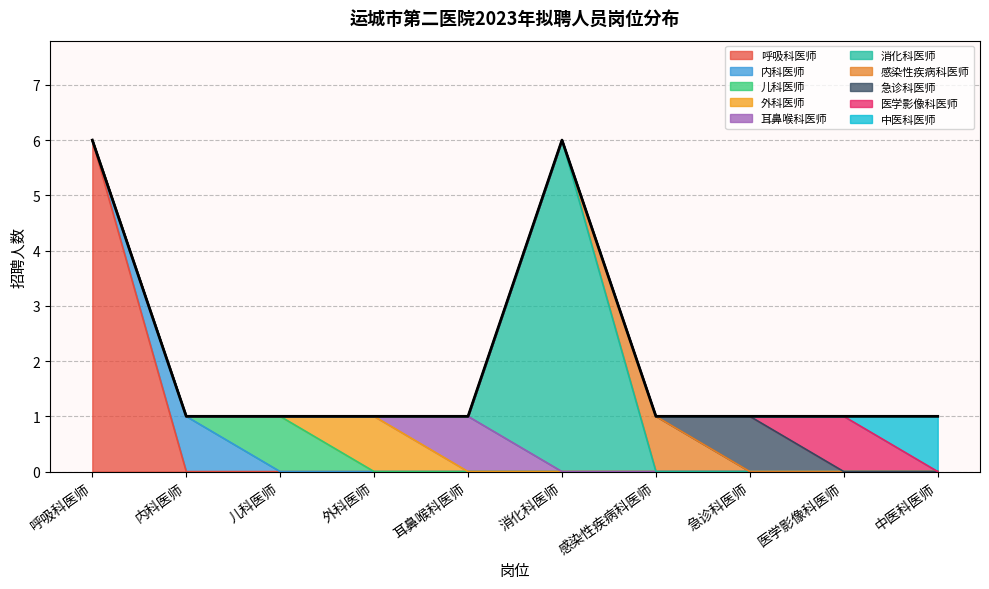

At which label does 呼吸科医师 reach its peak?

呼吸科医师